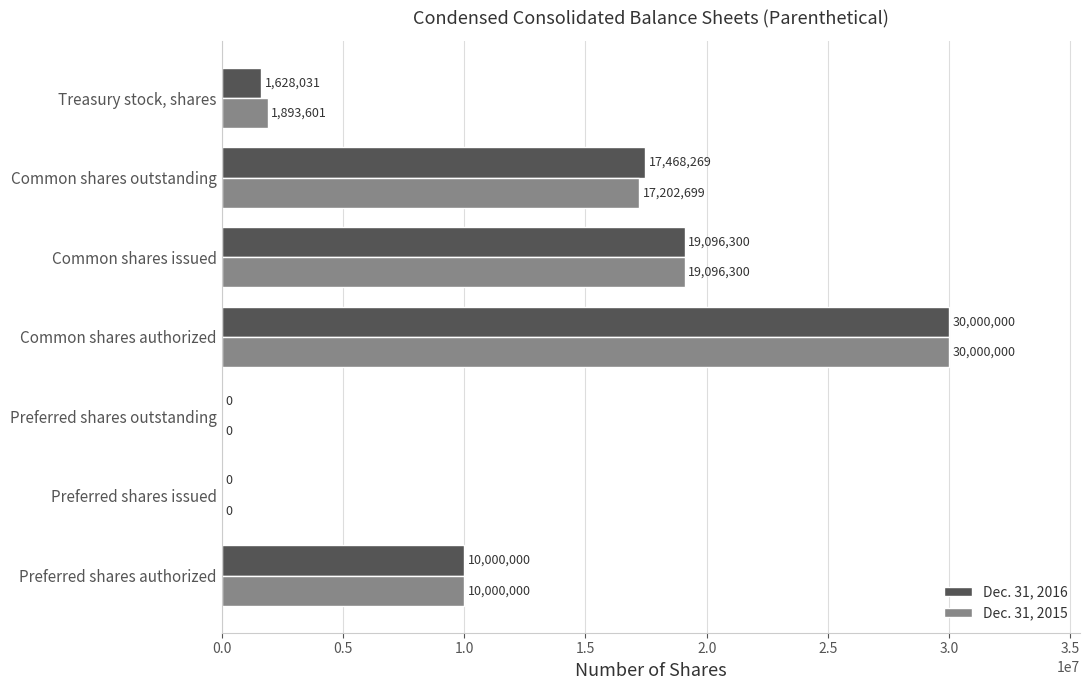

At which label is Dec. 31, 2016 closest to 15000000?

Common shares outstanding